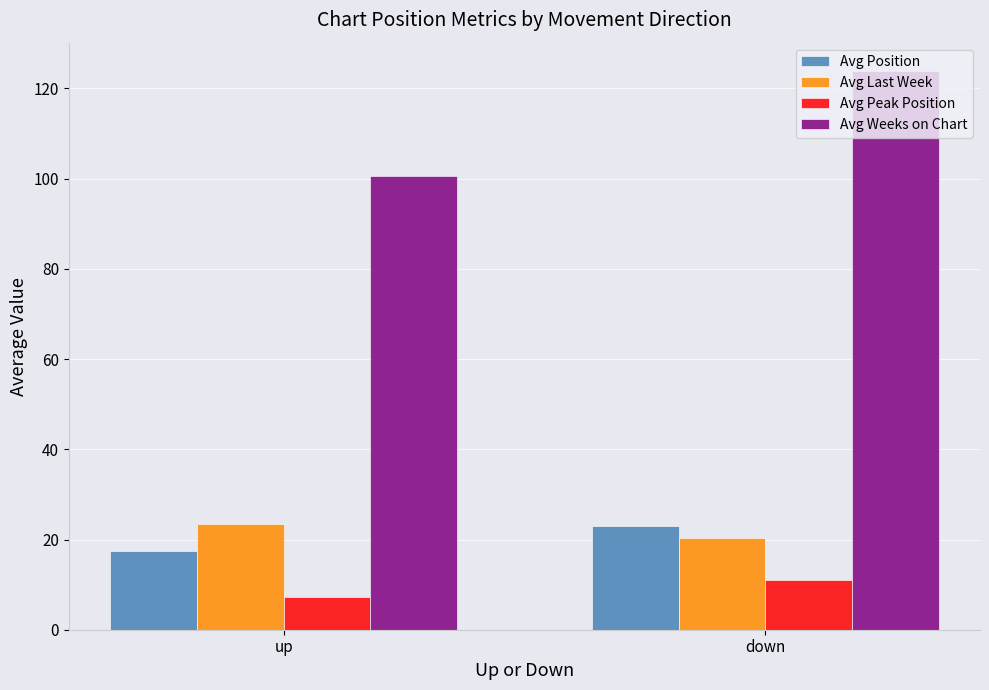

What is the difference between the maximum and minimum values in the Avg Last Week series?

3.0